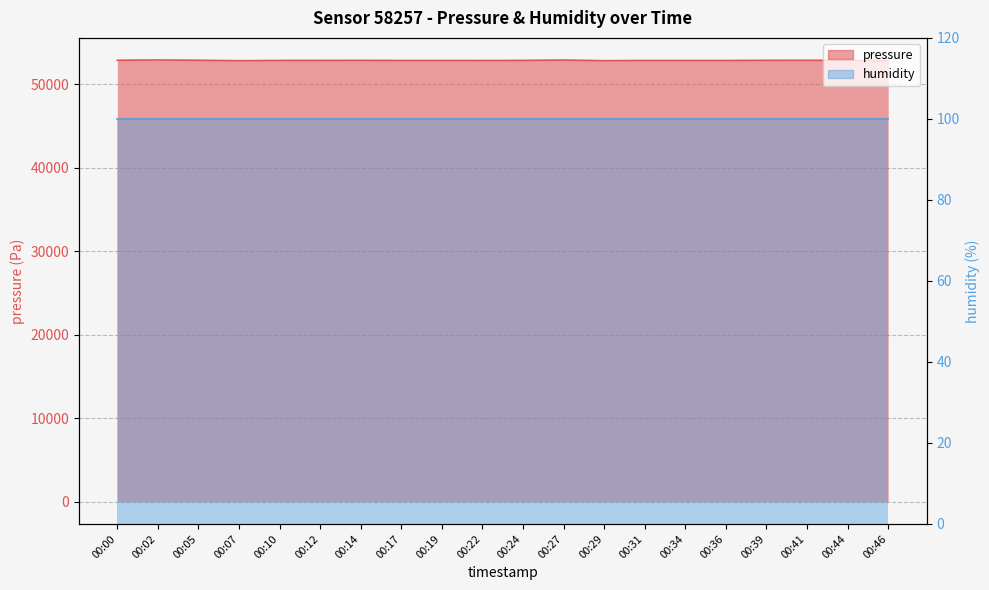

What is the difference between the second highest and minimum values?

80.3